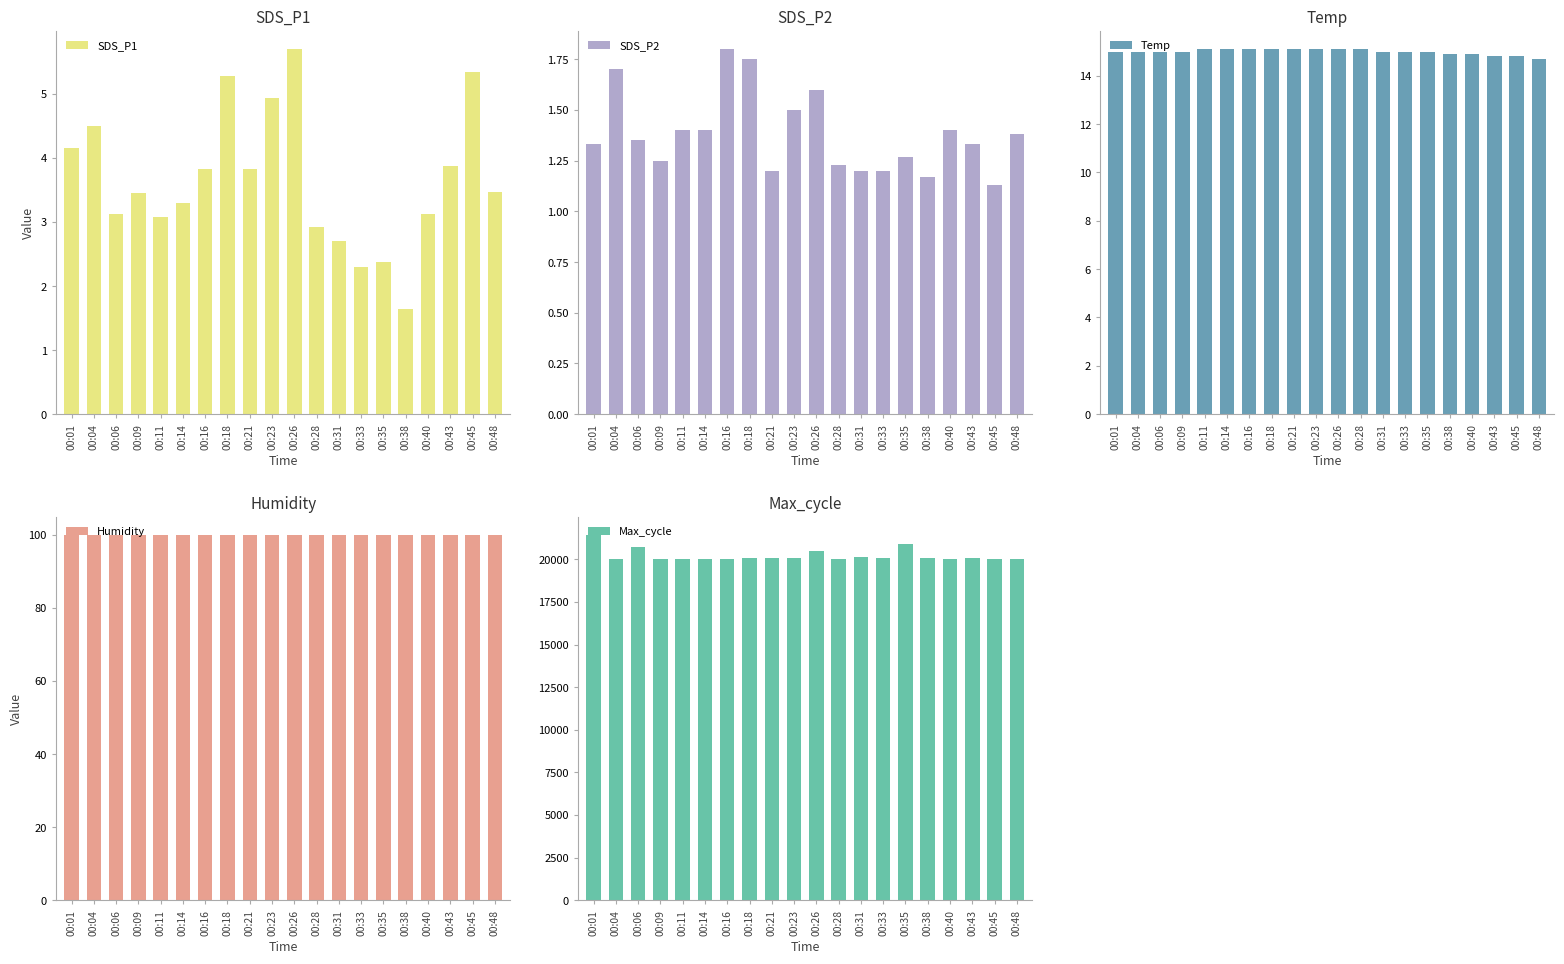

List the labels in order of Temp value, smallest first.

00:48, 00:43, 00:45, 00:38, 00:40, 00:01, 00:04, 00:06, 00:09, 00:31, 00:33, 00:35, 00:11, 00:14, 00:16, 00:18, 00:21, 00:23, 00:26, 00:28